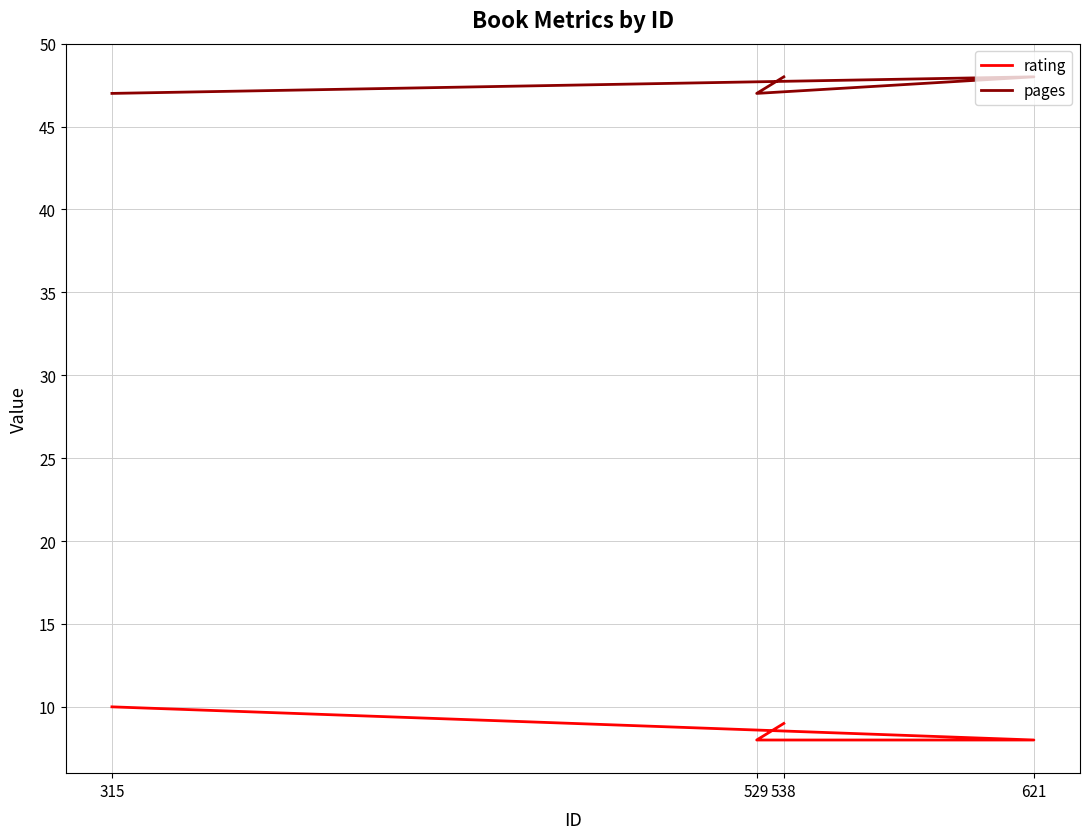

How many categories are shown in the chart?

4